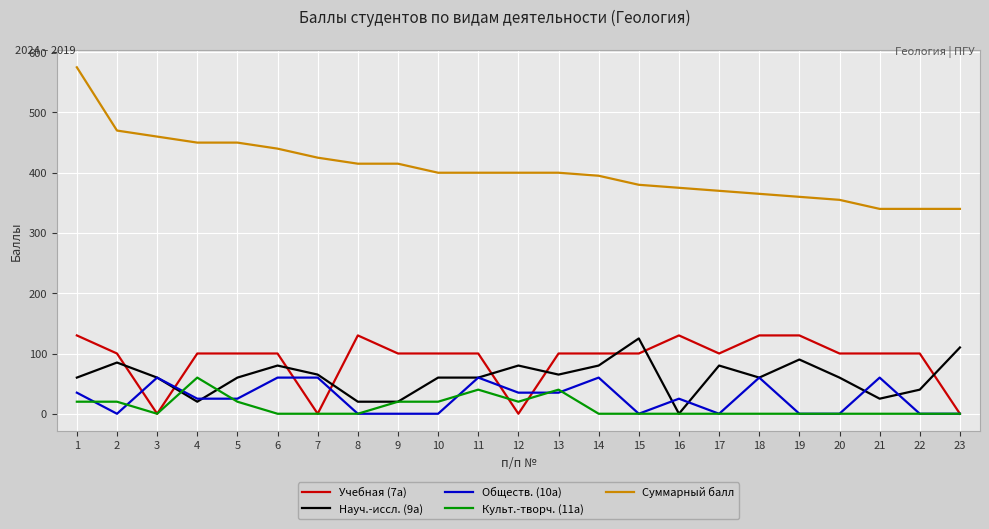

Is it true that Учебная (7а) equals 52 at 22?

False